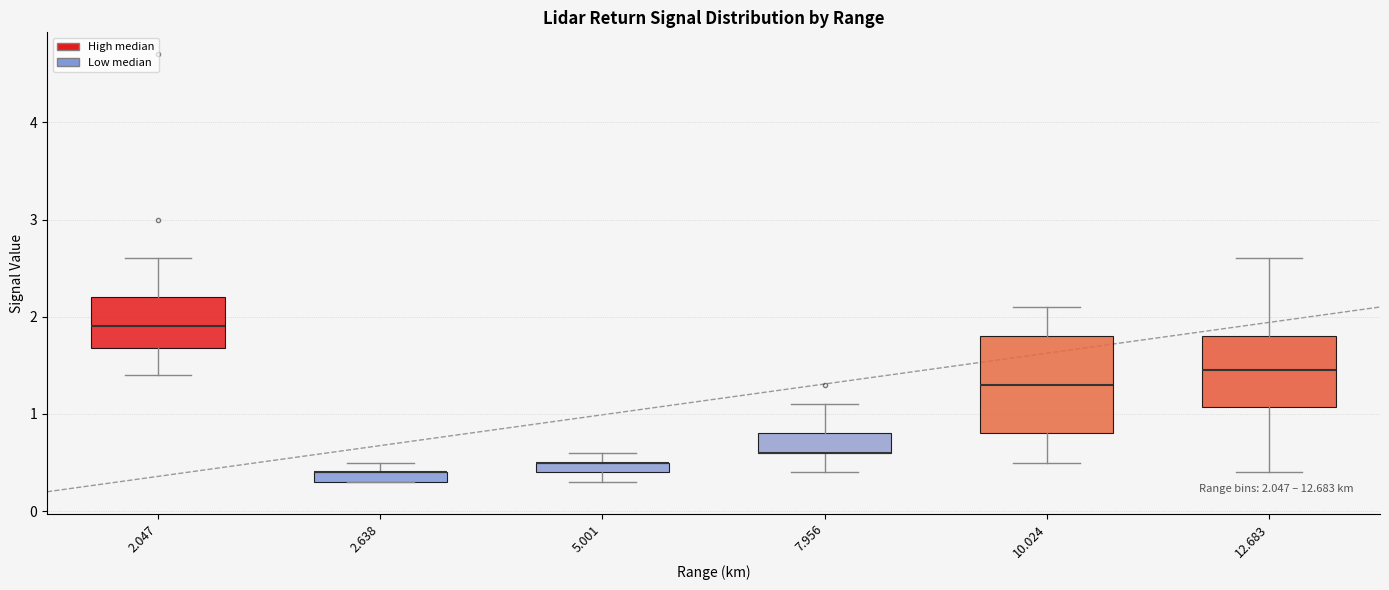

Which box is the tallest, from its lower edge to its upper edge?

10.024